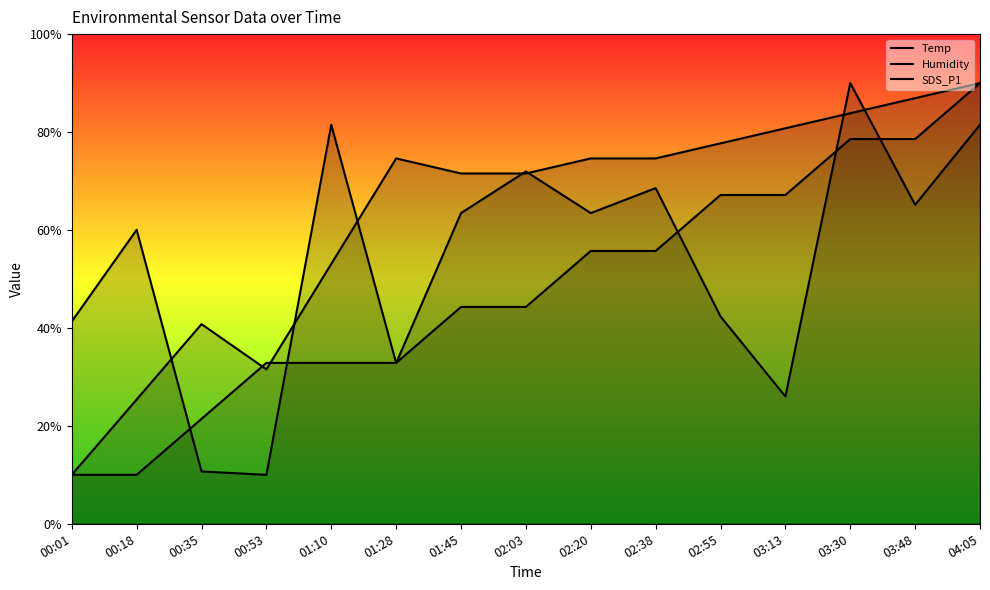

What is the difference between the second highest and minimum values in the SDS_P1 series?

71.5